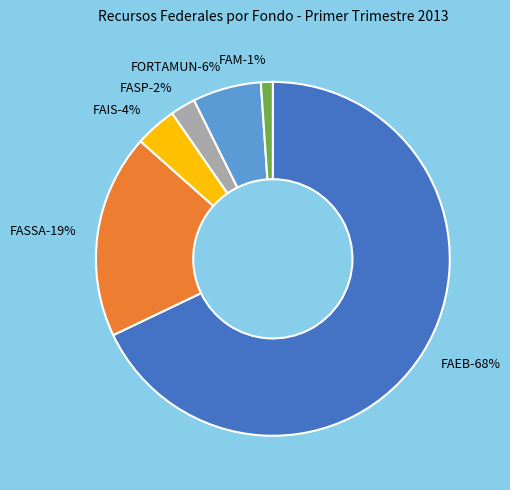

Combined, do FORTAMUN and FAIS account for over 50%?

No